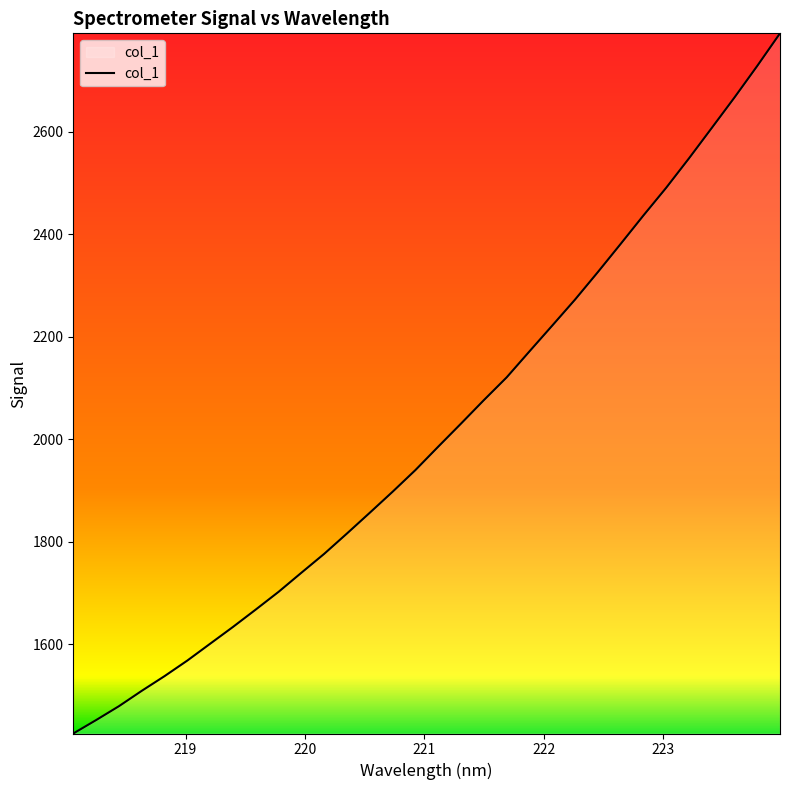

Count the number of categories in the chart.

32